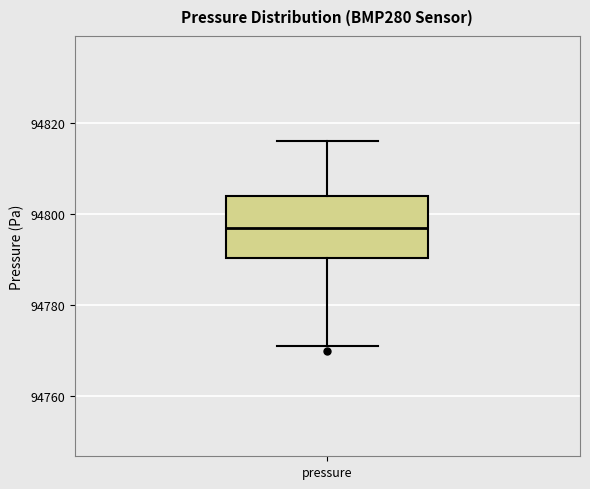

Transcribe this box plot: give where the median line is, the range the box spans, and where the two whiskers end, as read against the y-axis. The values are not printed on the chart, so give them approximately, as read against the axis.

median 94796, box 94790 to 94804, whiskers 94770 to 94816